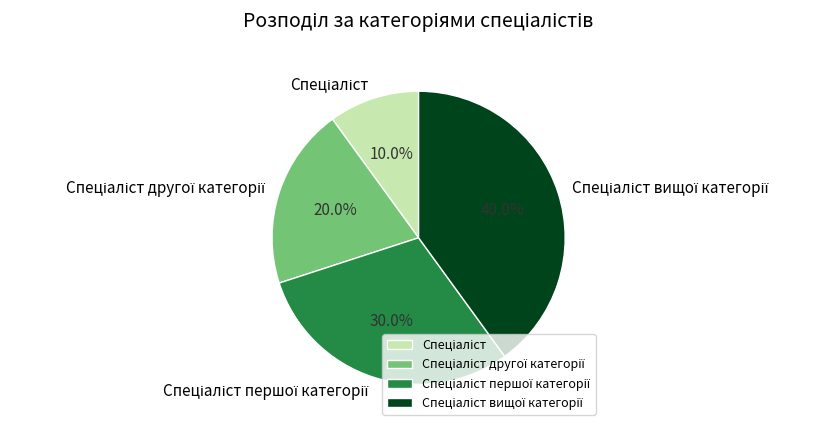

Does any single category account for the majority?

No